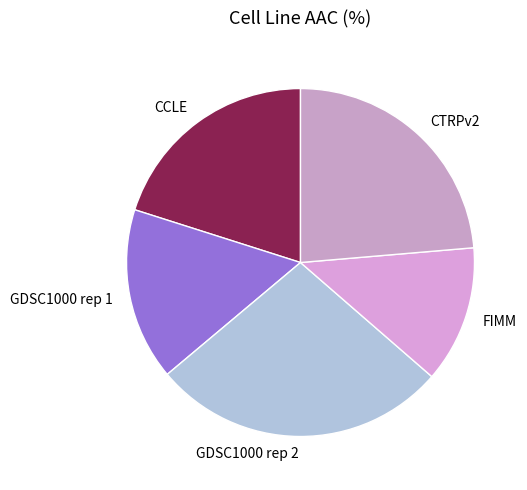

Rank the categories by value from lowest to highest.

FIMM, GDSC1000 rep 1, CCLE, CTRPv2, GDSC1000 rep 2